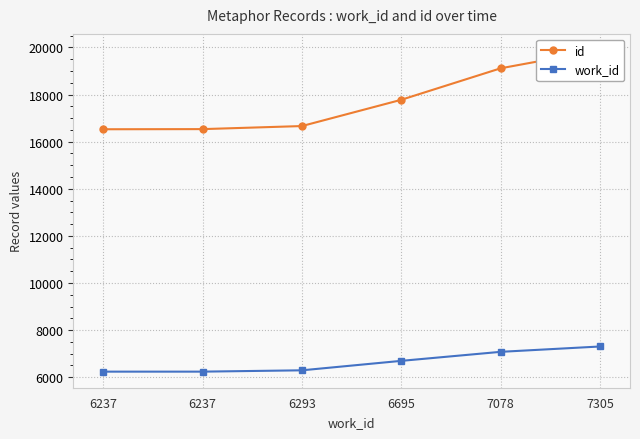

Reading right to left, extract all data points from this chart.

id: 19893	19116	17779	16663	16533	16527
work_id: 7305	7078	6695	6293	6237	6237